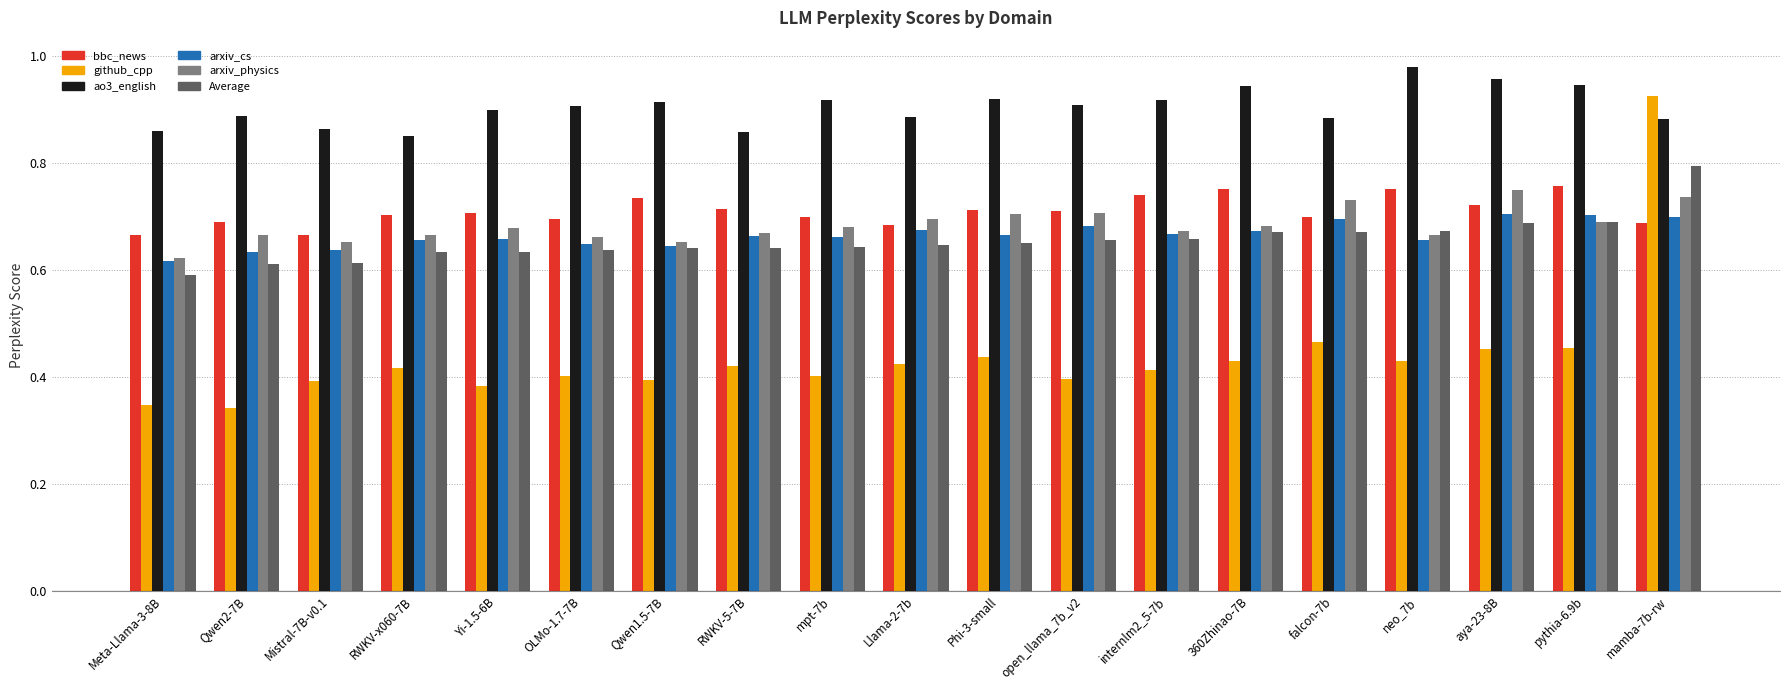

Which series has the largest total across all categories?

ao3_english